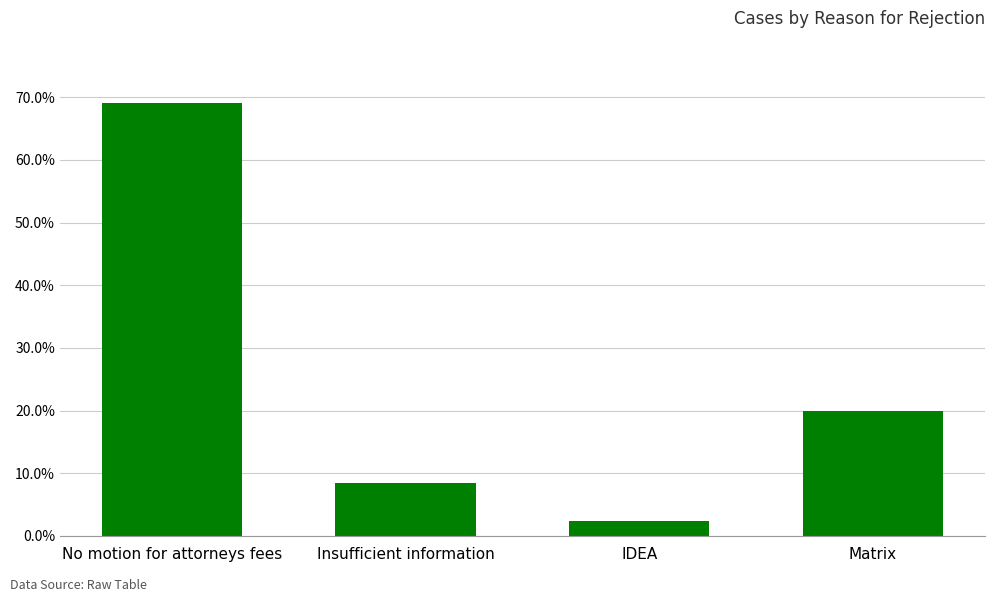

What is the change in value from Insufficient information to IDEA?

-0.1